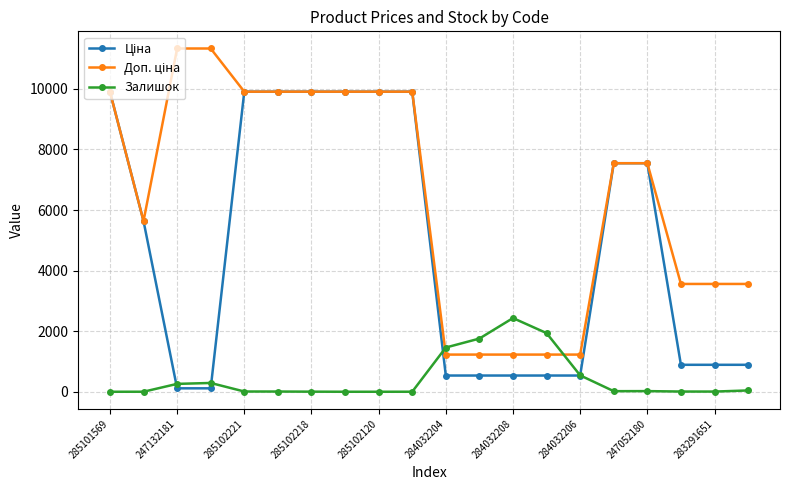

Is this an area chart (filled region under the line)?

No